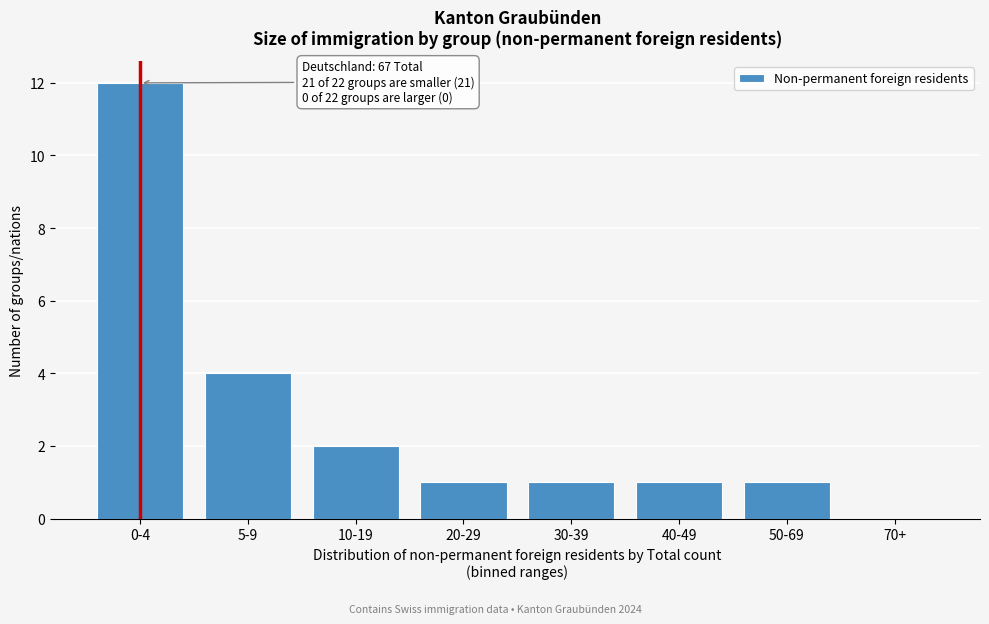

Reading left to right, what are all the values shown in this chart?

0-4=12	5-9=4	10-19=2	20-29=1	30-39=1	40-49=1	50-69=1	70+=0